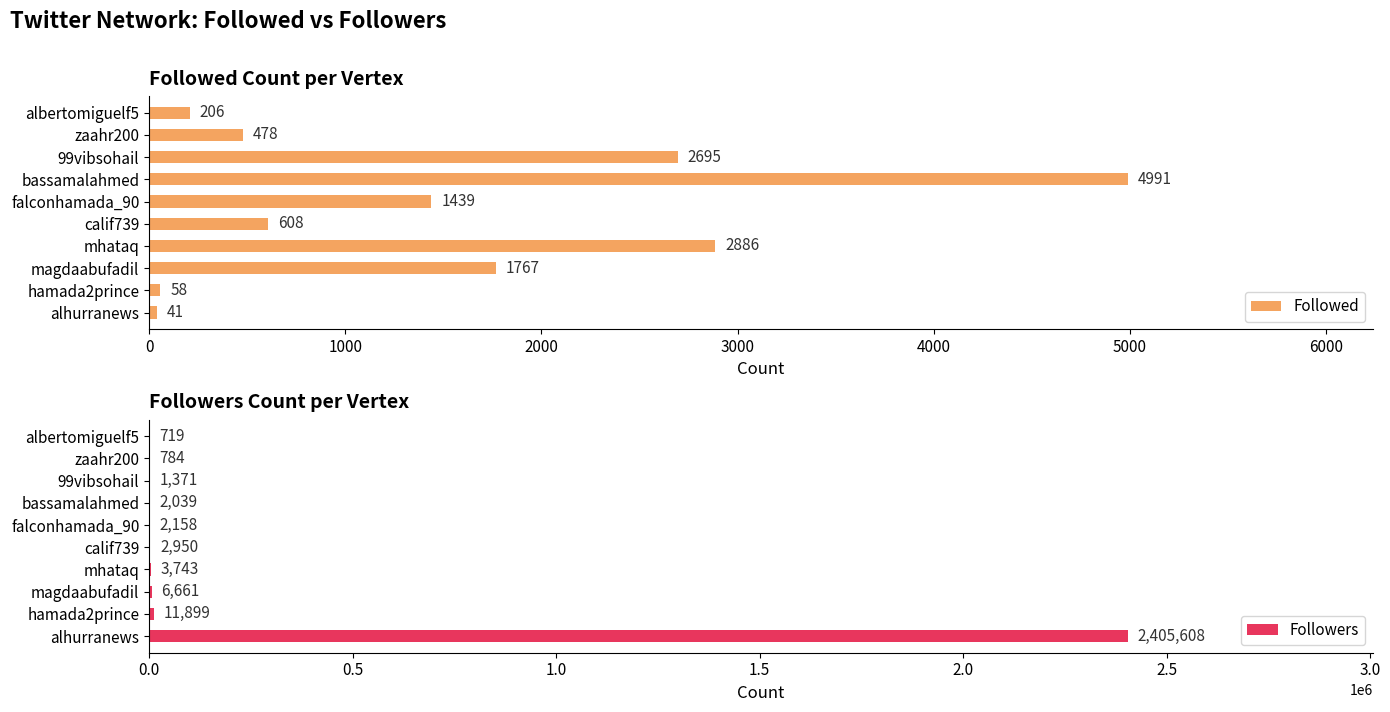

What is the difference between the maximum and minimum values in the Followed series?

4950